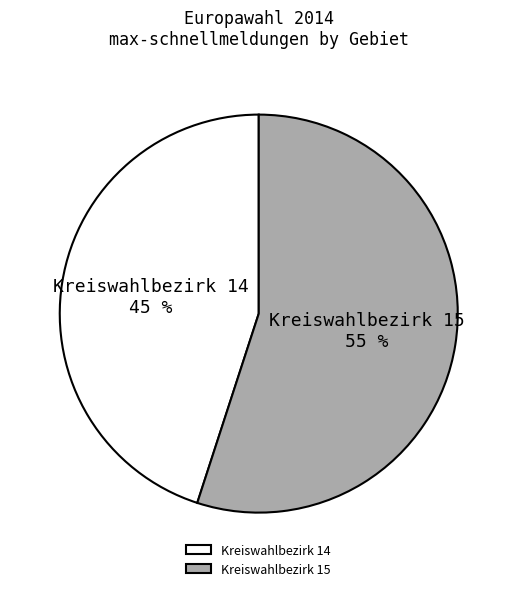

To the nearest percent, what is the difference between the largest and smallest slice percentages?

10%